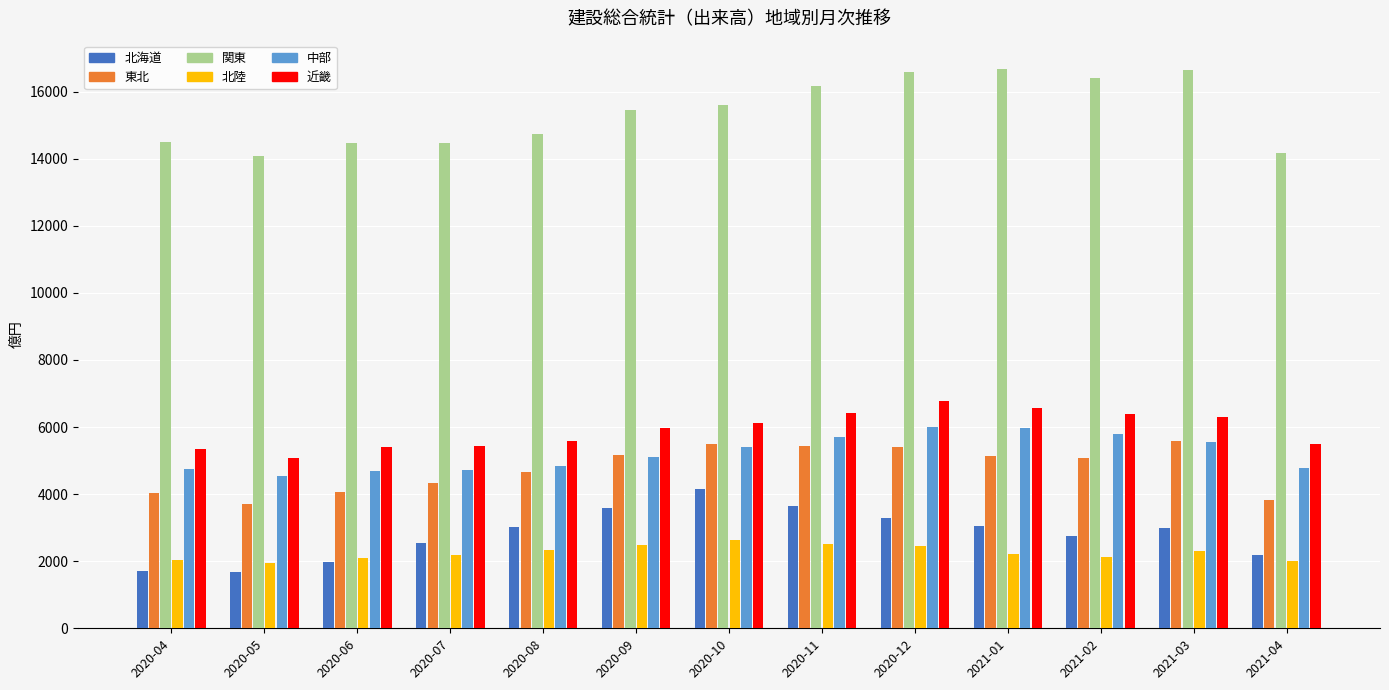

What is the value of the 近畿 bar at the 1st from the left?

5348.5